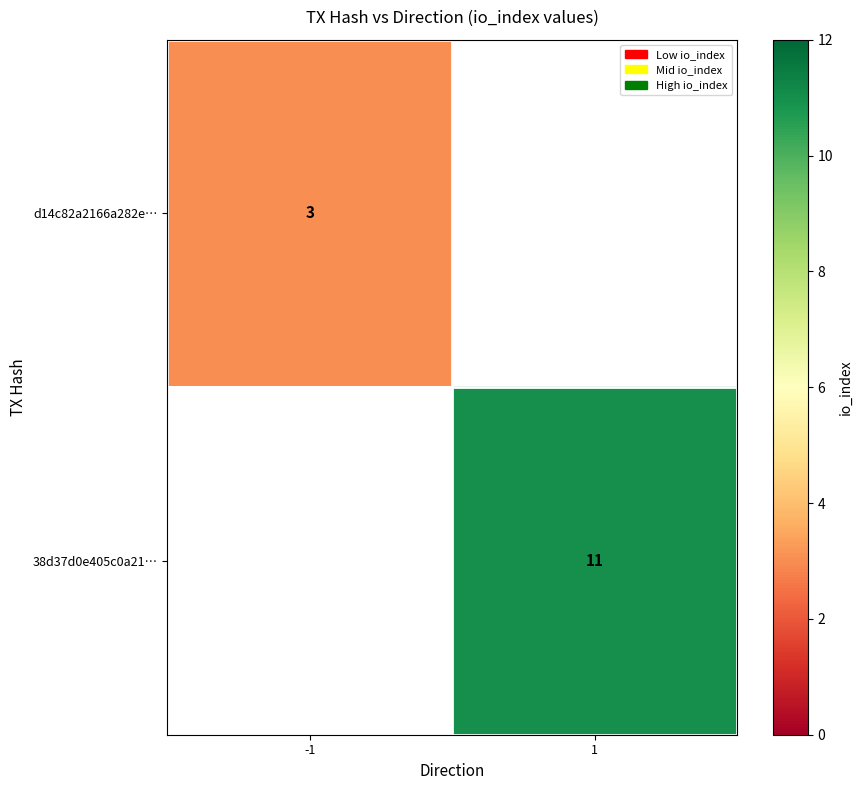

Which label corresponds to the largest value in the chart?

1